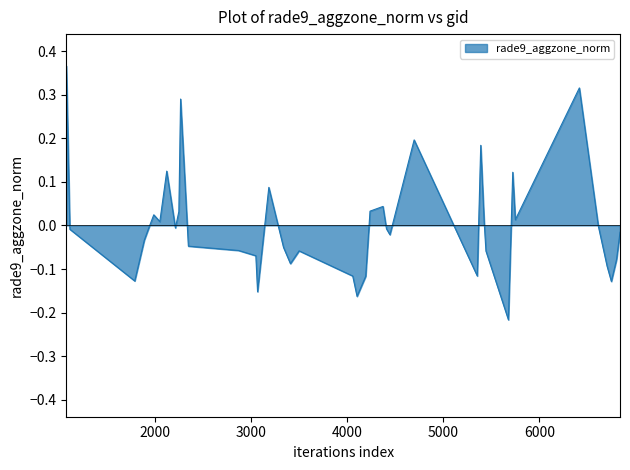

Does the chart display data point markers on the line(s)?

No